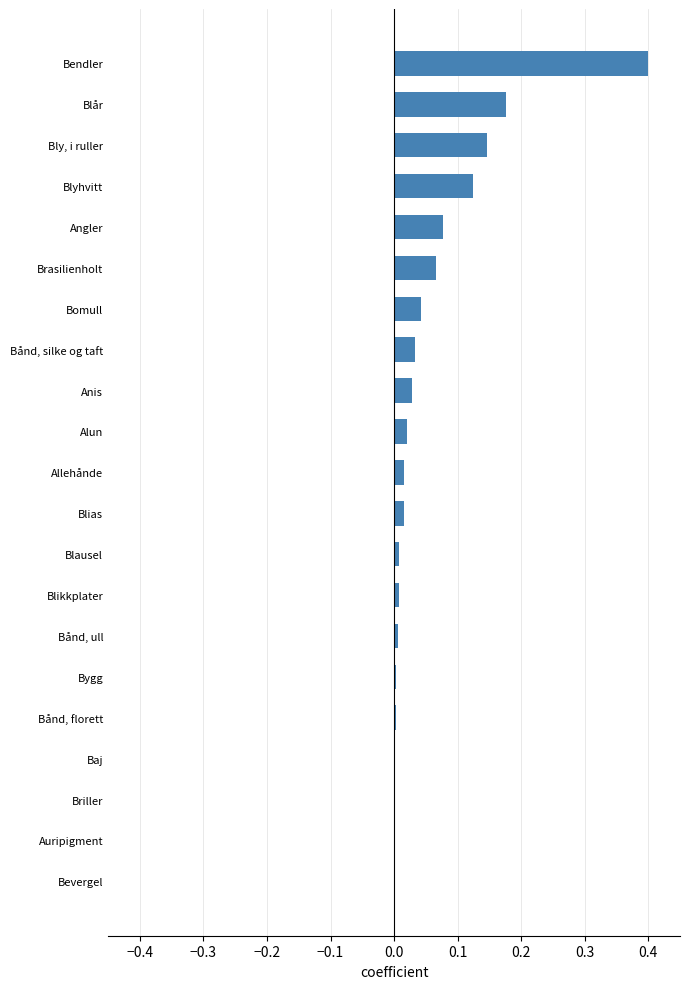

At which category does the chart reach its peak across all series?

Bendler